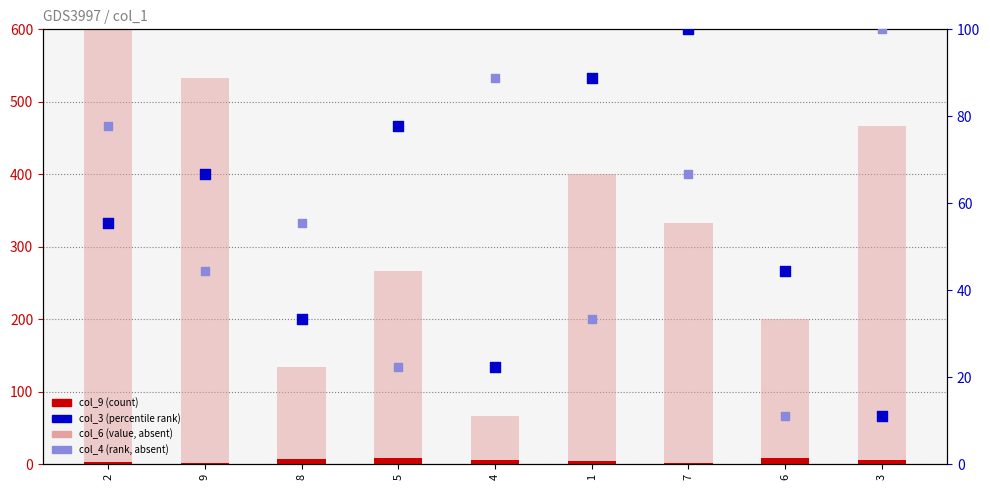

What are all the series names shown in the legend?

col_9 (count), col_6 (value, absent), col_3 (percentile rank), col_4 (rank, absent)